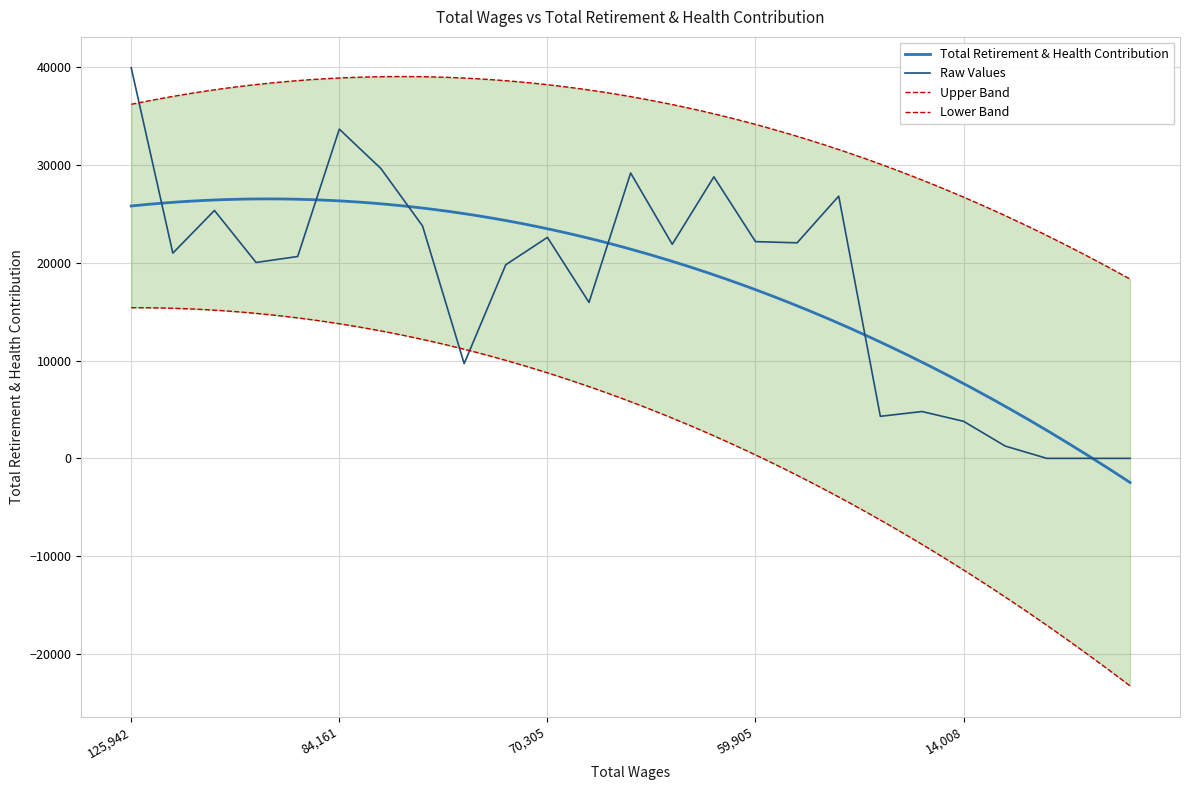

What is the label of the 7th point from the left?

78950.0